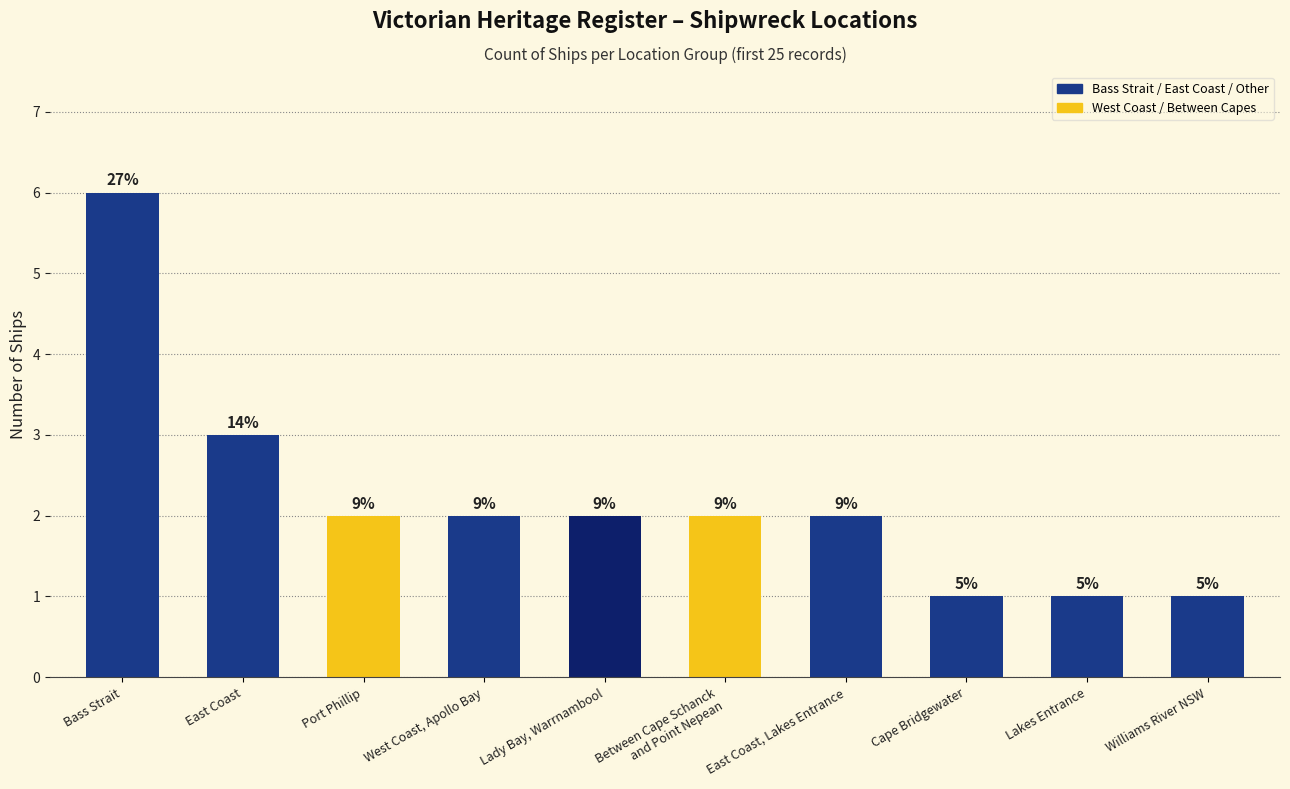

True or false: the data shows 3 at East Coast, Lakes Entrance.

False